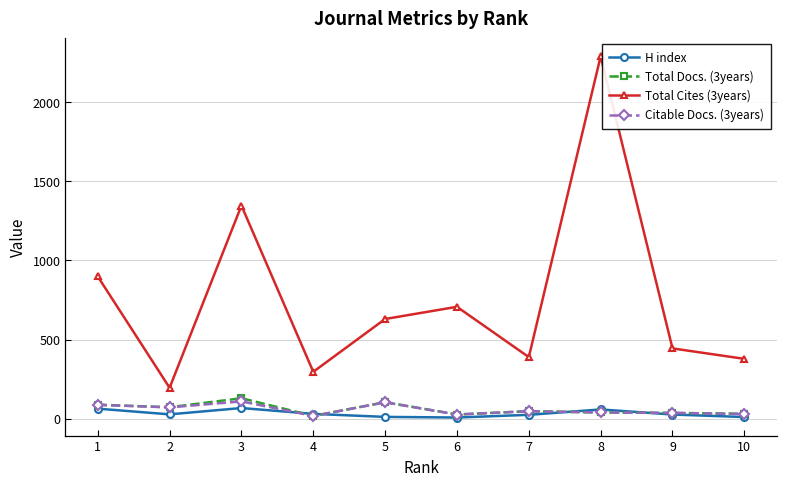

The value of Total Cites (3years) at 4 is 296. True or false?

True